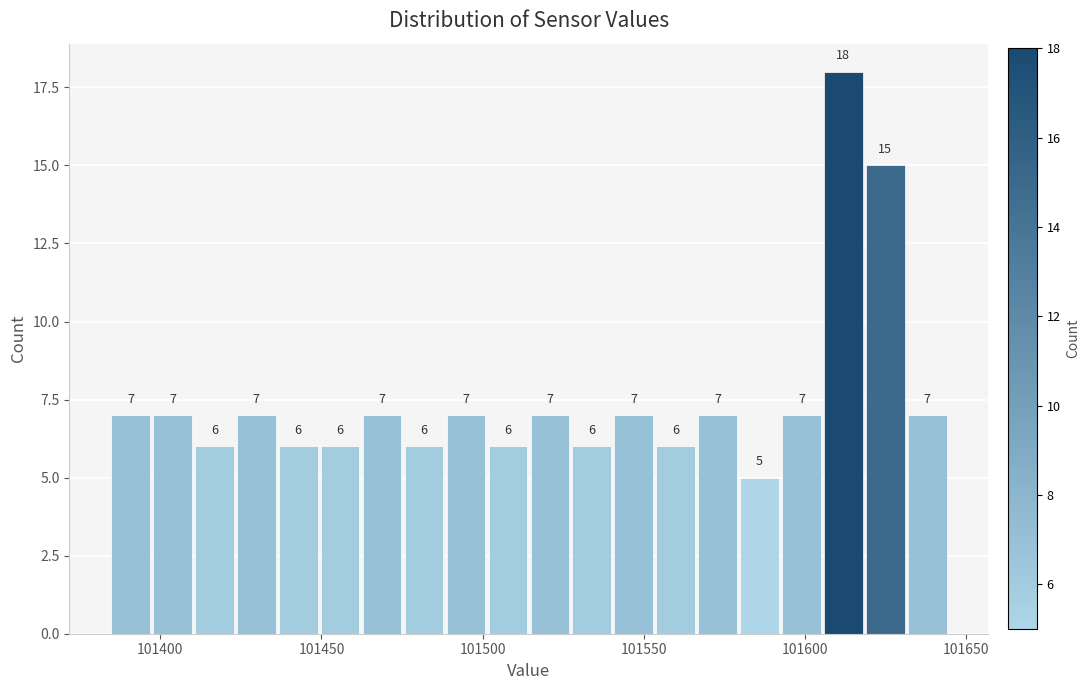

Around what value on the x-axis is the tallest bar? Give the approximate position of its centre, as read against the axis.

101610